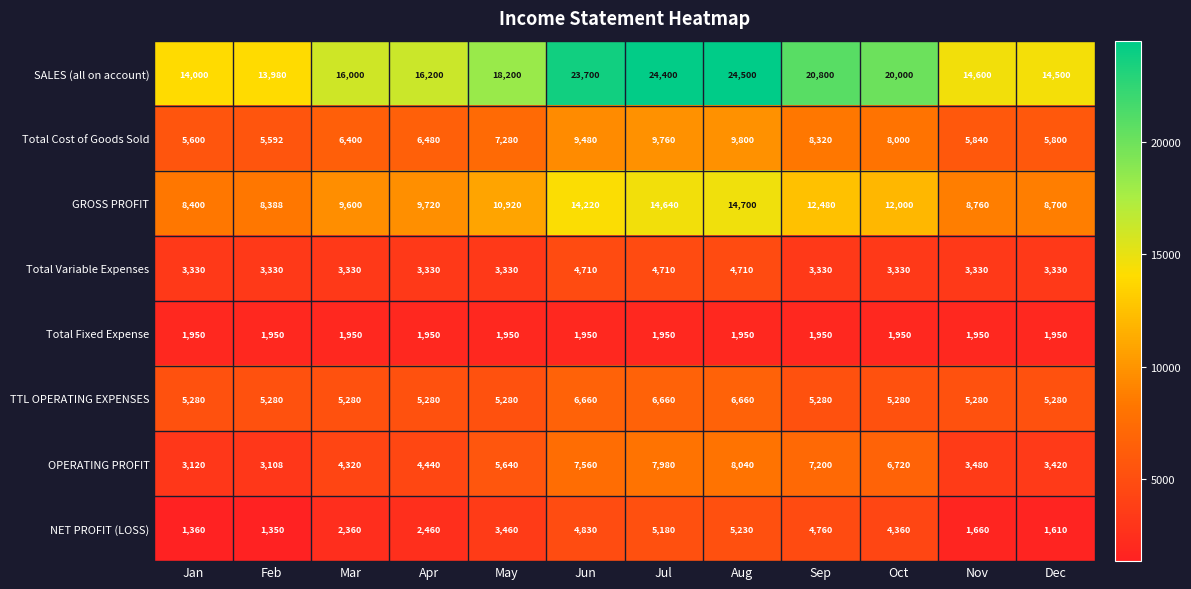

What is the spread (max minus min) of values at Jul?

22450